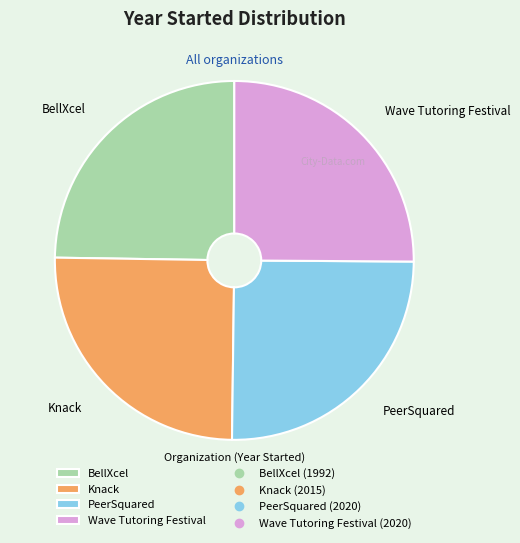

What is the ratio of the value at Knack to the value at PeerSquared?

1.0